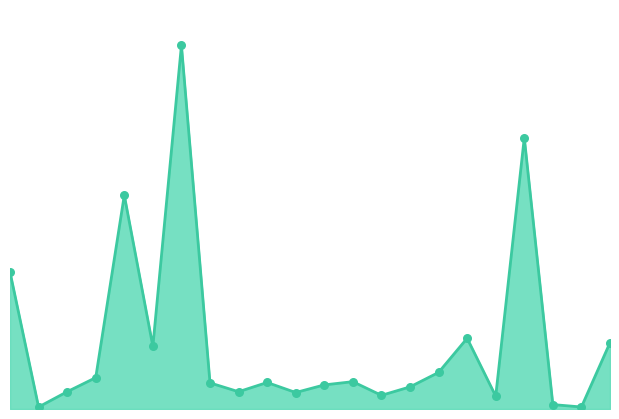

How many lines are shown in the chart?

1